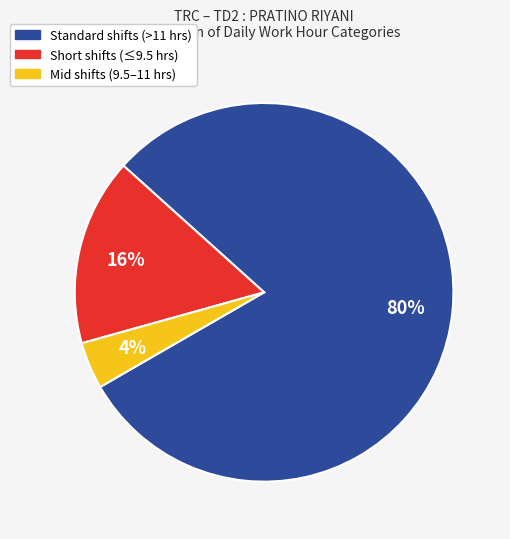

To the nearest percent, what is the average slice percentage?

33%